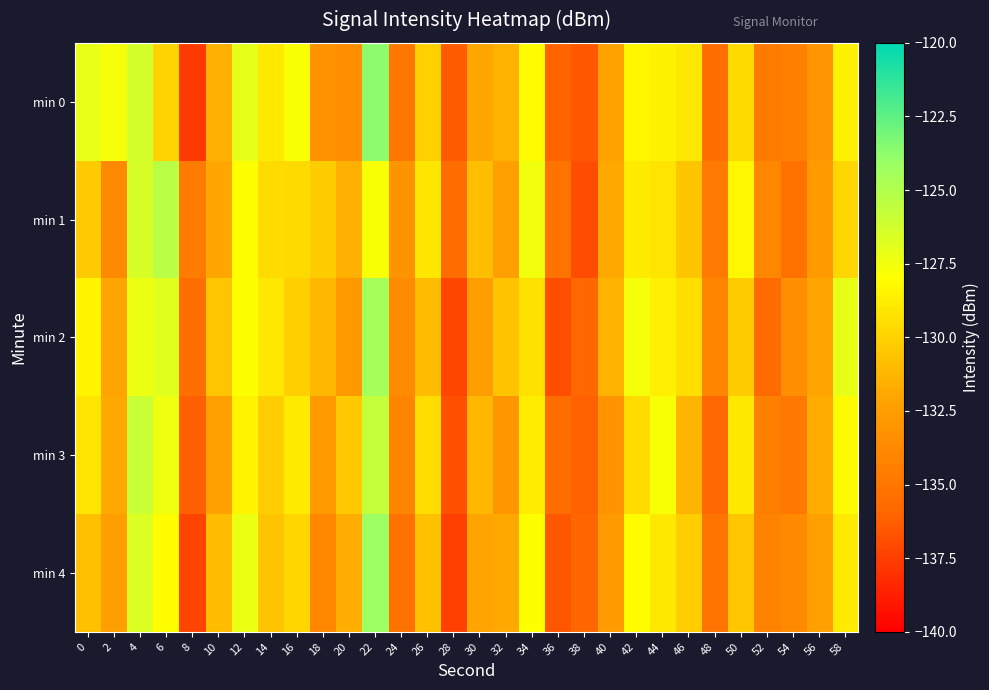

Reading left to right, extract all data points from this chart.

min 0: 0=-127.1	2=-127.7	4=-126.3	6=-130.0	8=-137.7	10=-131.5	12=-127.0	14=-128.9	16=-127.8	18=-133.2	20=-133.5	22=-123.7	24=-134.9	26=-130.1	28=-136.4	30=-131.9	32=-131.4	34=-128.2	36=-136.0	38=-136.5	40=-132.2	42=-128.4	44=-128.5	46=-129.0	48=-135.4	50=-129.7	52=-134.8	54=-134.3	56=-133.0	58=-128.5
min 1: 0=-130.4	2=-133.8	4=-126.4	6=-125.3	8=-134.6	10=-131.9	12=-128.0	14=-129.6	16=-129.7	18=-130.2	20=-131.5	22=-127.8	24=-133.2	26=-129.1	28=-135.6	30=-130.9	32=-132.4	34=-127.5	36=-135.1	38=-137.0	40=-131.8	42=-128.9	44=-129.2	46=-130.5	48=-134.7	50=-128.3	52=-133.9	54=-135.2	56=-132.6	58=-129.8
min 2: 0=-128.5	2=-132.1	4=-127.3	6=-126.8	8=-135.4	10=-130.6	12=-127.9	14=-129.0	16=-130.1	18=-131.2	20=-132.8	22=-124.5	24=-133.6	26=-131.0	28=-137.2	30=-132.5	32=-130.7	34=-129.3	36=-136.9	38=-135.8	40=-131.4	42=-127.6	44=-128.7	46=-129.4	48=-134.1	50=-130.3	52=-135.7	54=-133.5	56=-132.0	58=-127.1
min 3: 0=-129.2	2=-131.8	4=-125.9	6=-127.4	8=-136.1	10=-132.3	12=-128.5	14=-130.2	16=-128.9	18=-132.6	20=-130.4	22=-125.7	24=-134.0	26=-129.5	28=-136.8	30=-131.2	32=-132.9	34=-128.8	36=-135.5	38=-136.2	40=-133.1	42=-129.6	44=-127.8	46=-131.3	48=-135.9	50=-129.0	52=-134.4	54=-134.8	56=-131.7	58=-128.2
min 4: 0=-130.8	2=-132.5	4=-126.6	6=-128.1	8=-137.3	10=-131.0	12=-127.2	14=-130.7	16=-129.8	18=-133.9	20=-131.6	22=-124.2	24=-135.3	26=-130.8	28=-137.5	30=-132.1	32=-131.8	34=-127.9	36=-136.6	38=-136.0	40=-132.7	42=-128.1	44=-129.0	46=-130.2	48=-135.1	50=-130.5	52=-134.2	54=-133.7	56=-132.3	58=-128.9